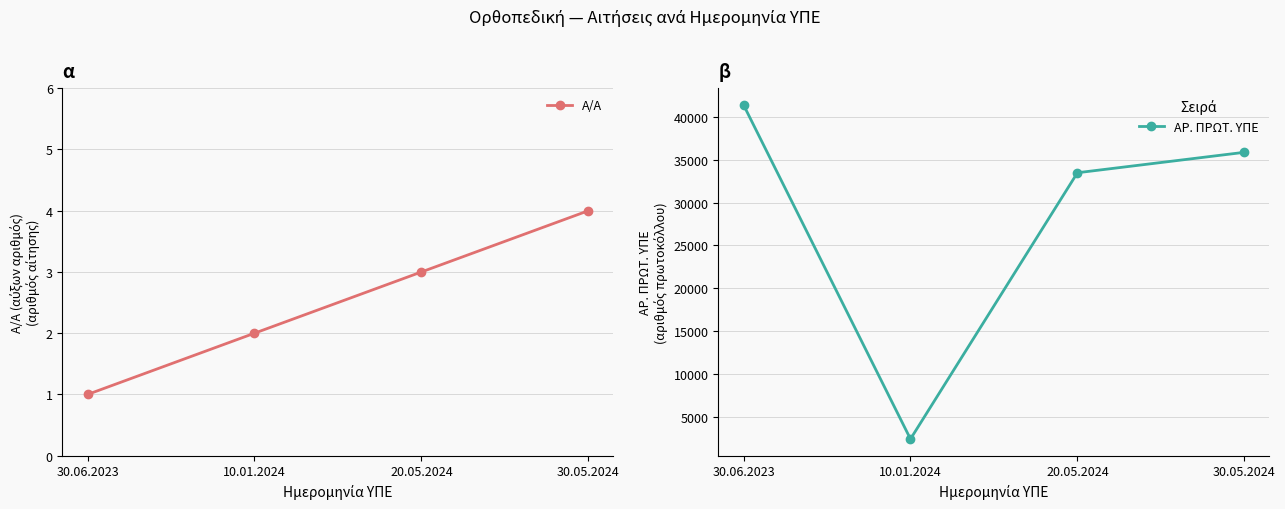

Between 10.01.2024 and 20.05.2024, which series saw the biggest shift?

ΑΡ. ΠΡΩΤ. ΥΠΕ